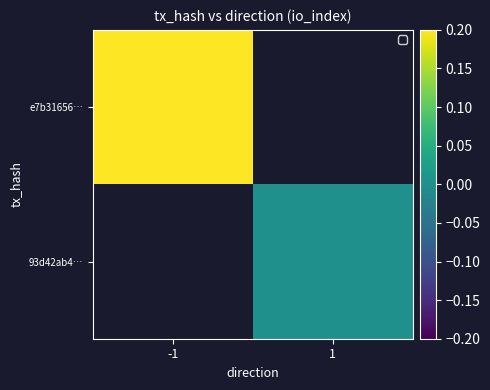

True or false: e7b31656… has a value of 1.7 at -1.

False